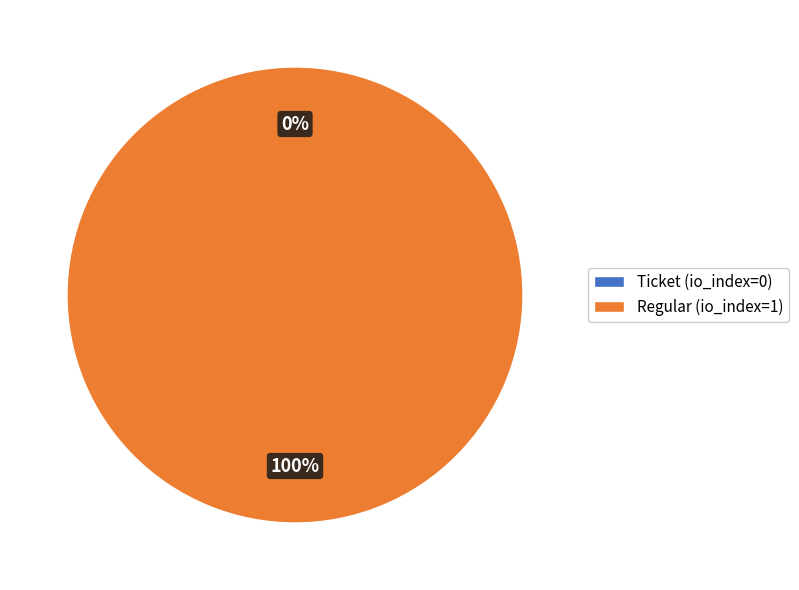

Count the number of slices in the pie.

2